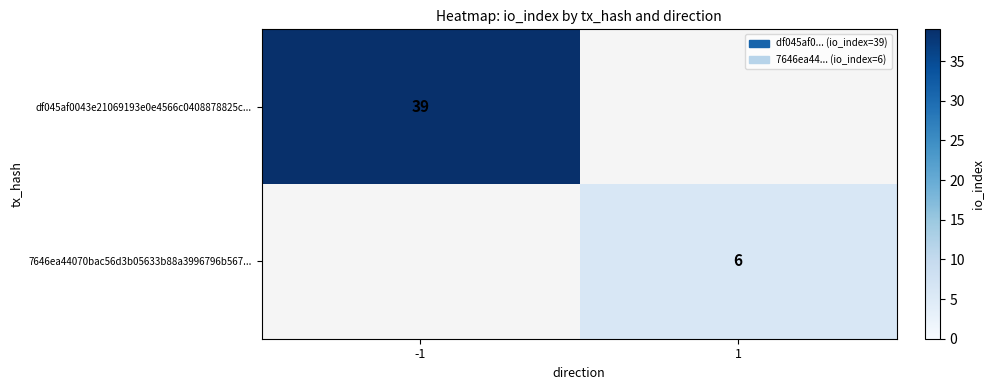

Is the value of df045af0043e21069193e0e4566c0408878825c... at -1 greater than the value of 7646ea44070bac56d3b05633b88a3996796b567... at 1?

Yes